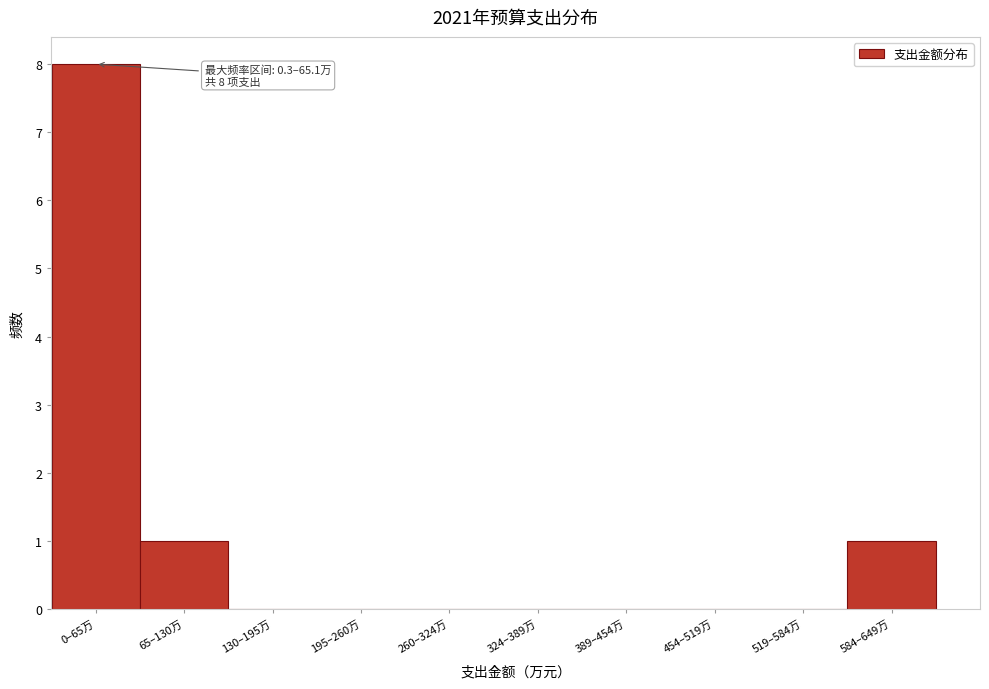

Reading left to right, transcribe all the data shown in this chart.

0–65万=8	65–130万=1	130–195万=0	195–260万=0	260–324万=0	324–389万=0	389–454万=0	454–519万=0	519–584万=0	584–649万=1